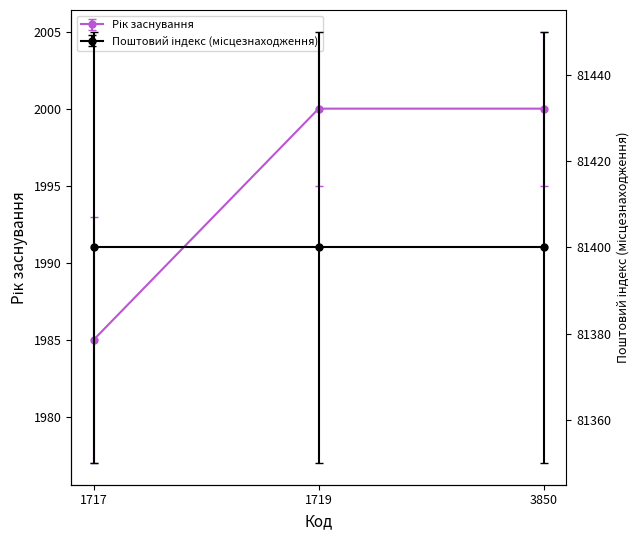

The value at 1719 is 2000. True or false?

True